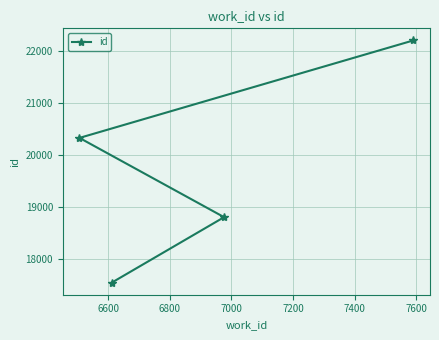

What is the minimum value shown in the chart?

17544